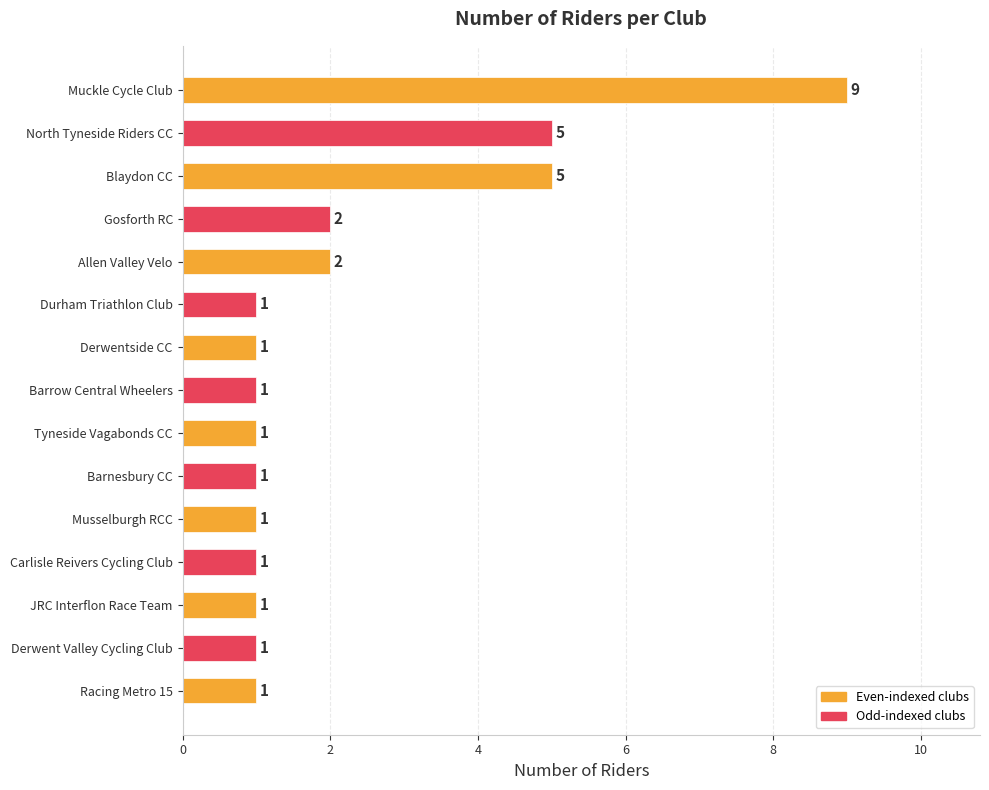

How many bars are there in total?

15